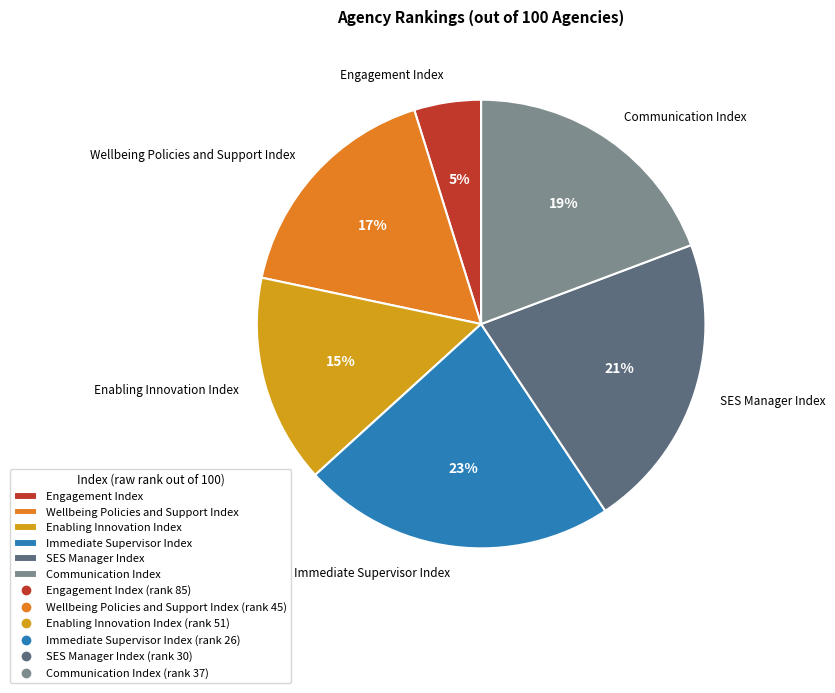

Is there a majority slice in this chart?

No